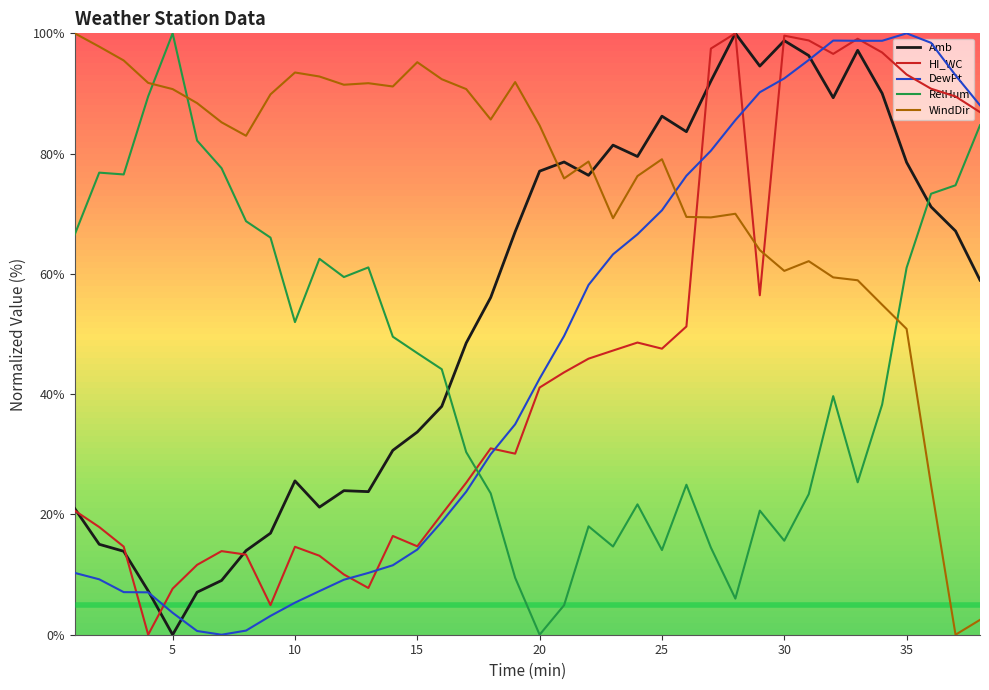

What is the maximum value shown in the chart?

100.0